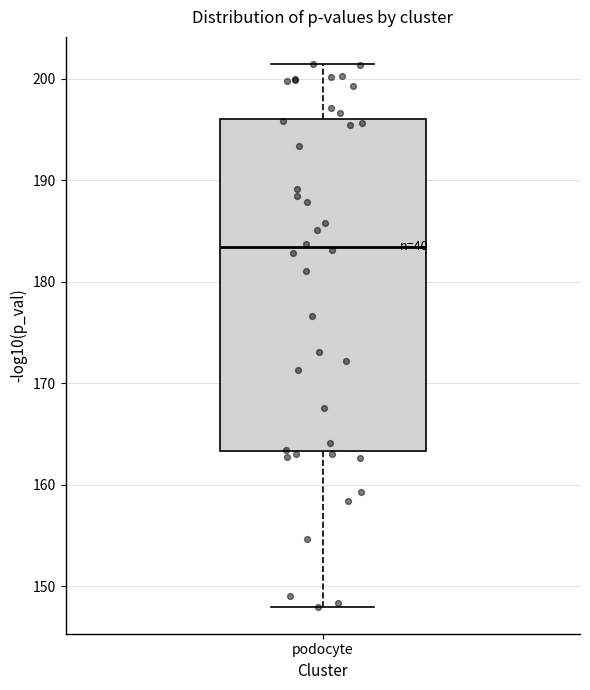

Where does the lower whisker of the box for podocyte end on the y-axis? The values are not printed on the chart, so give them approximately, as read against the axis.

148